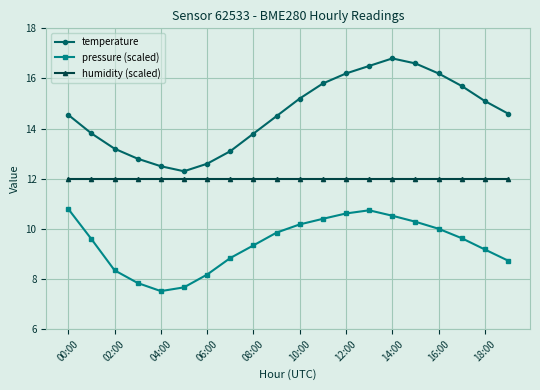

What is the greatest value displayed?

16.8